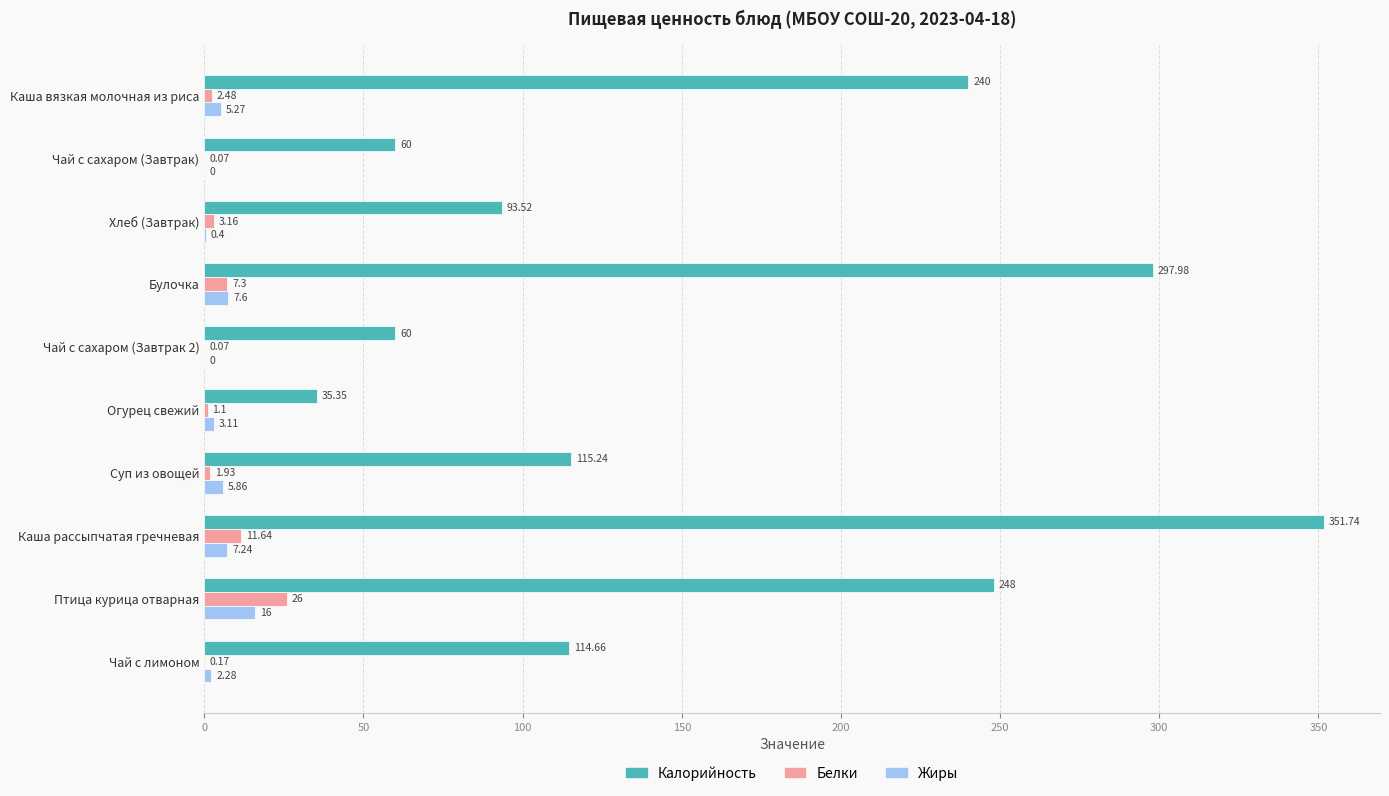

What are all the series names shown in the legend?

Калорийность, Белки, Жиры